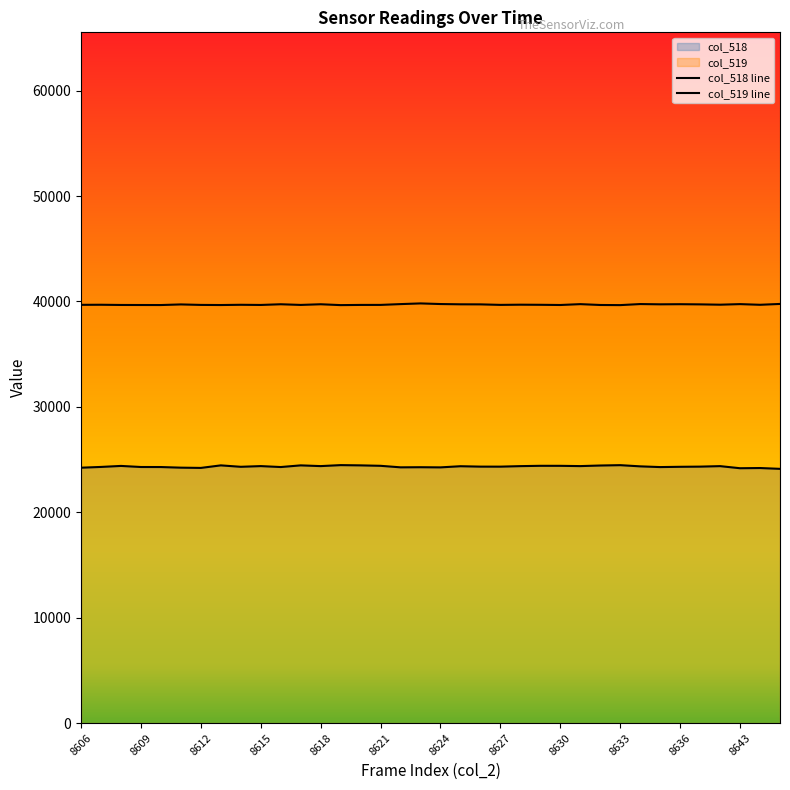

What is the difference between the maximum and minimum values in the col_519 series?

161